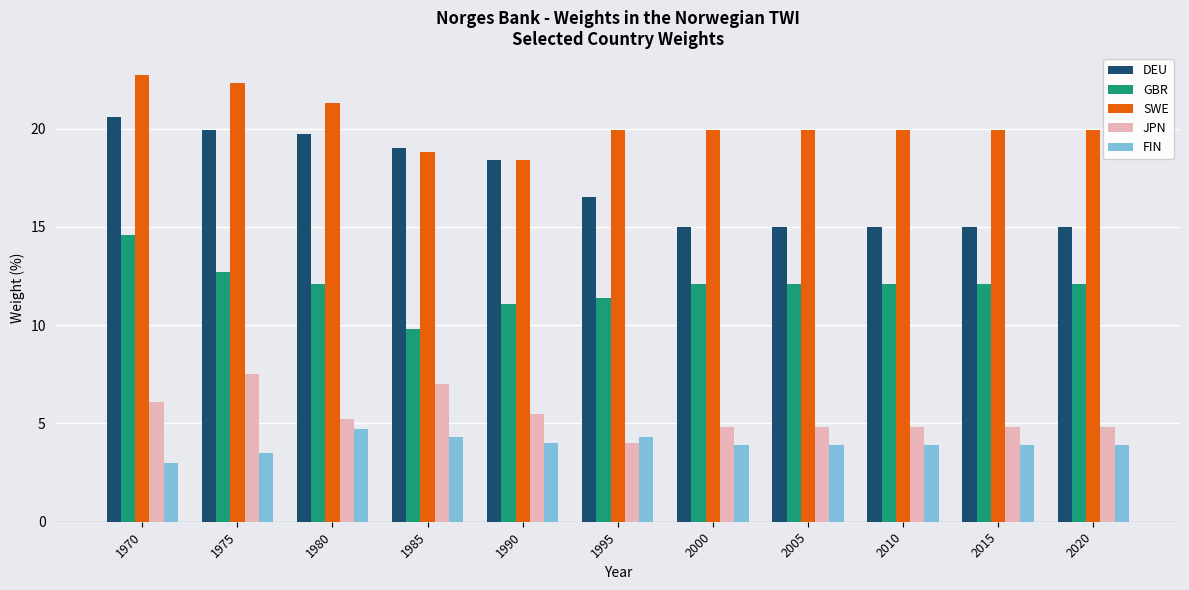

True or false: JPN has a value of 3.2 at 2005.

False